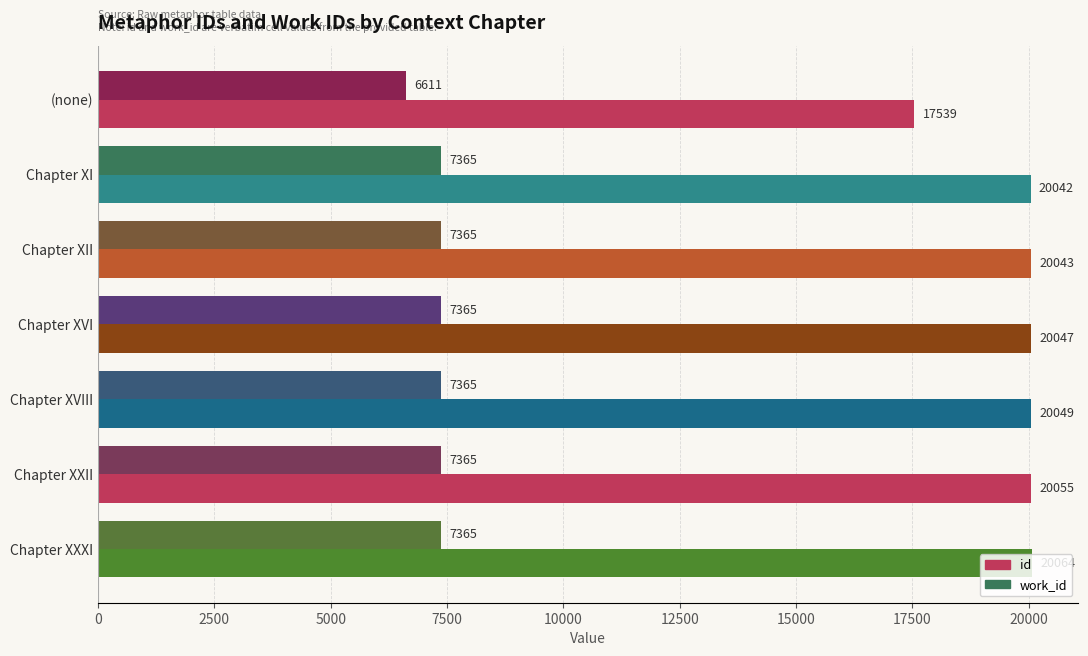

The work_id series shows 12883 at Chapter XII. True or false?

False